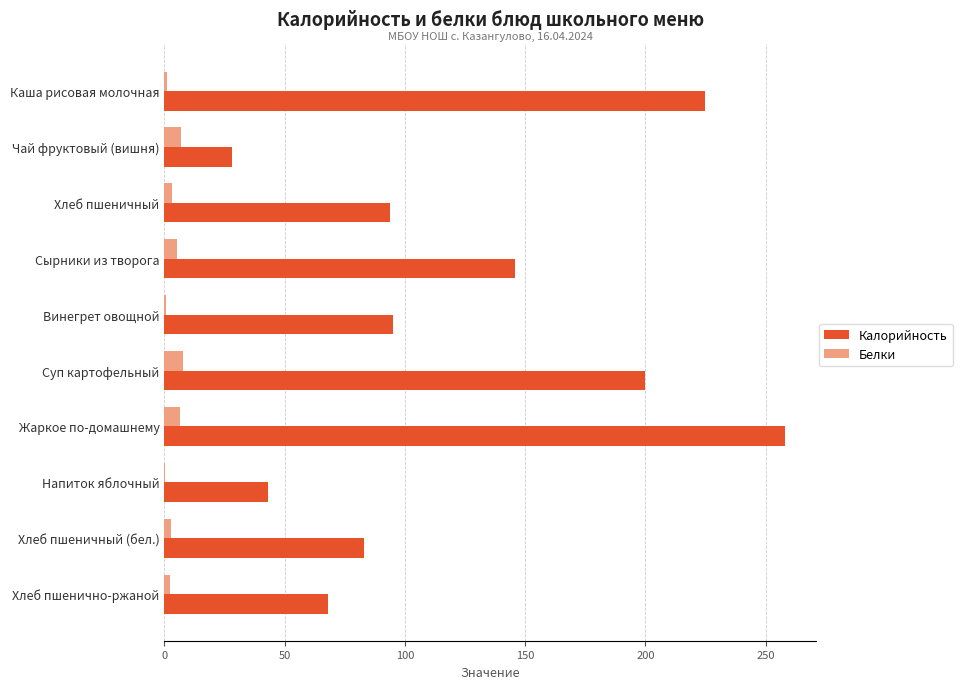

What is the sum of all Калорийность values?

1240.0